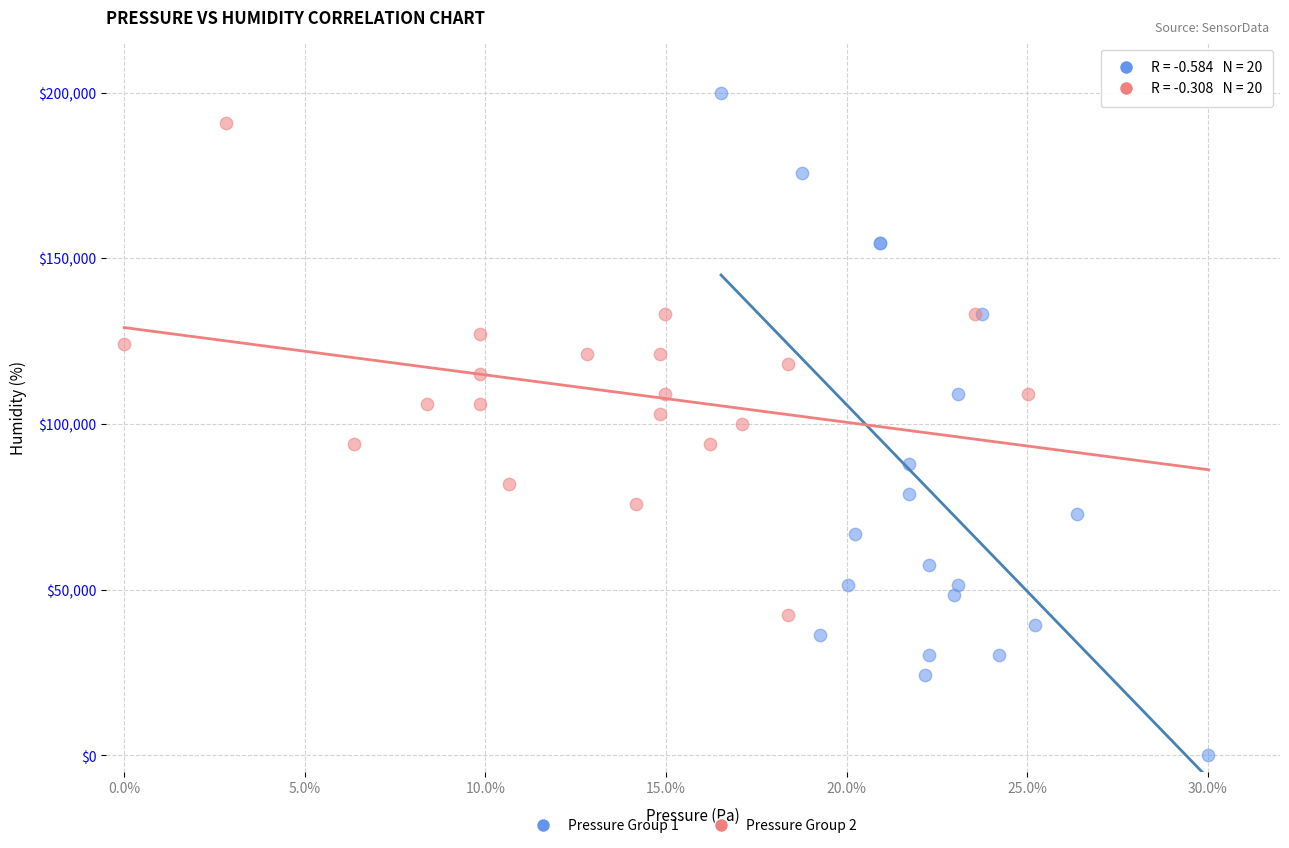

Which series has the widest spread of Y values?

Pressure Group 1